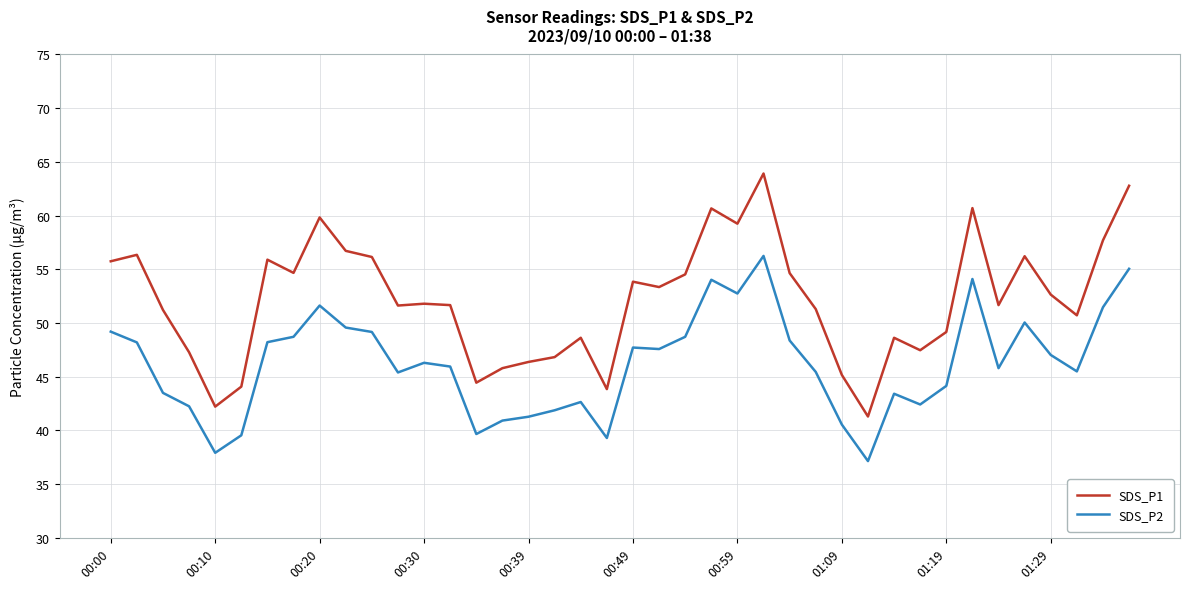

Which series has the widest spread of values?

SDS_P1